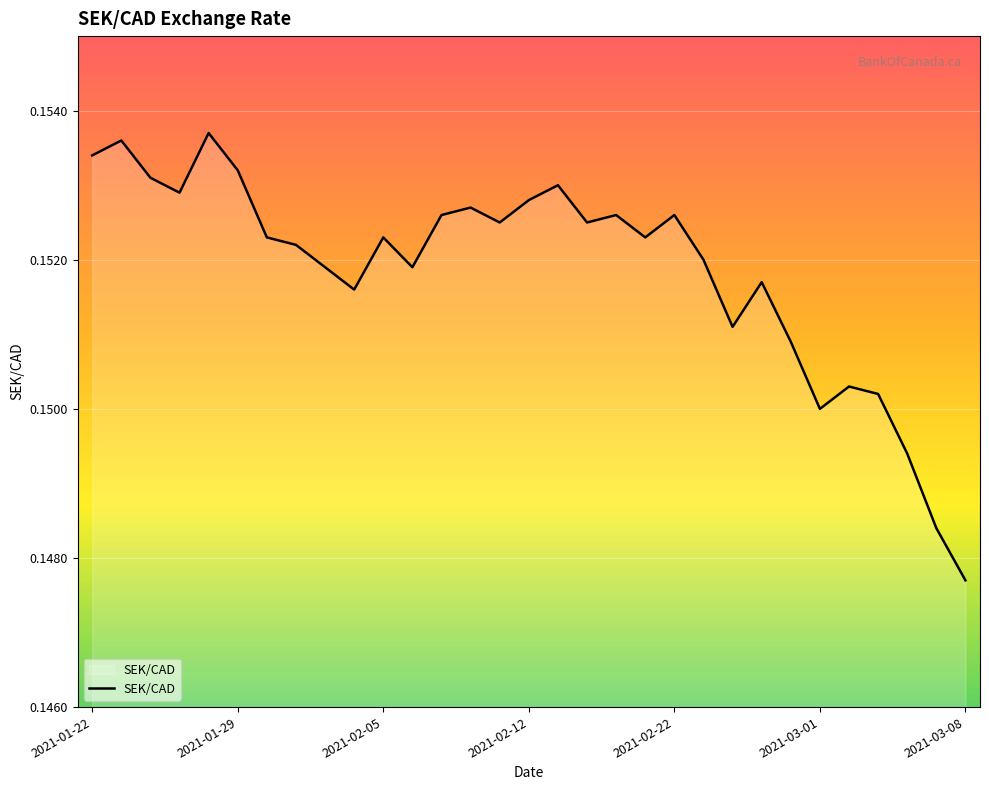

What is the sum of all values?

4.7